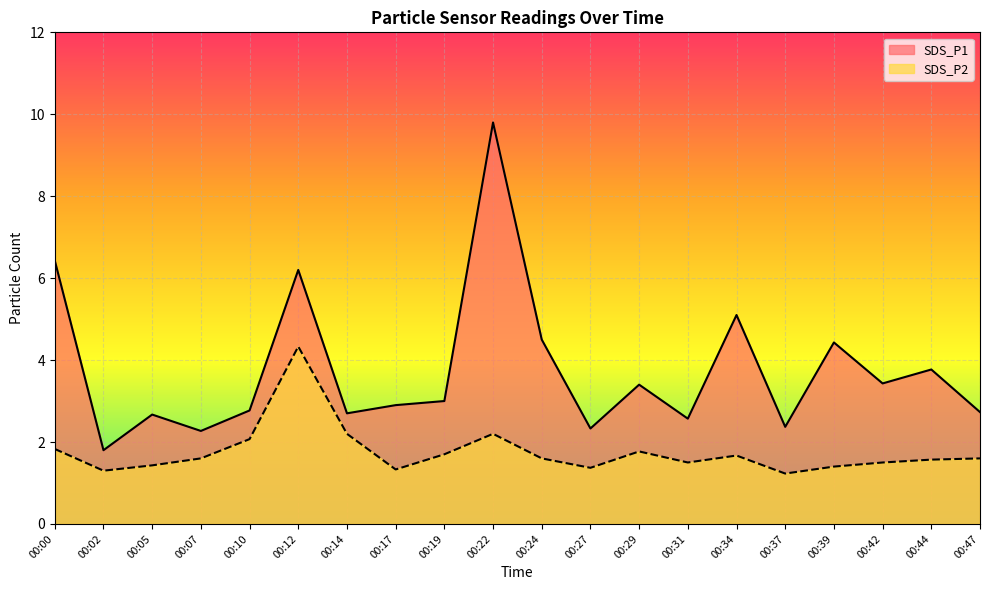

True or false: SDS_P2 and SDS_P1 cross at least once.

False